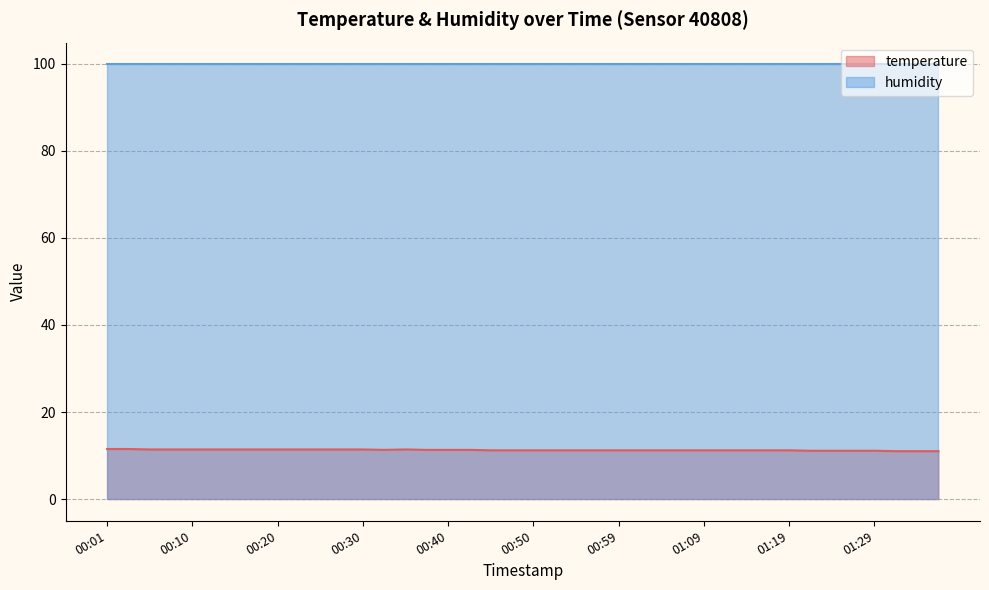

True or false: the data has more than 2 interior local peaks.

False